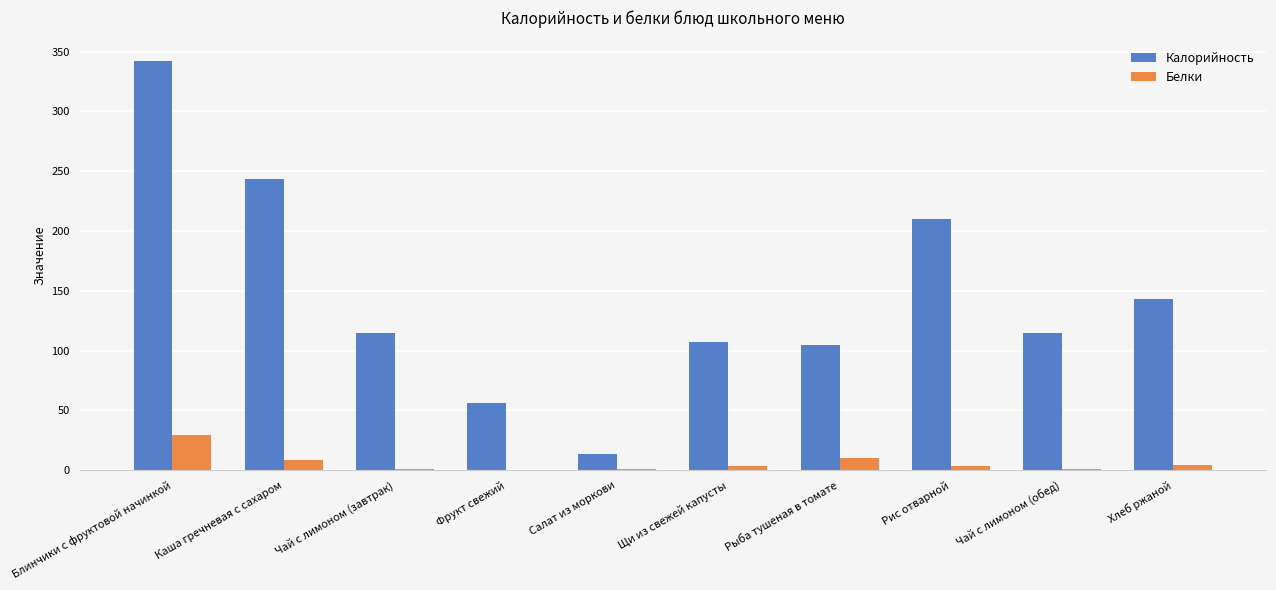

Between Фрукт свежий and Салат из моркови, which series saw the biggest shift?

Калорийность